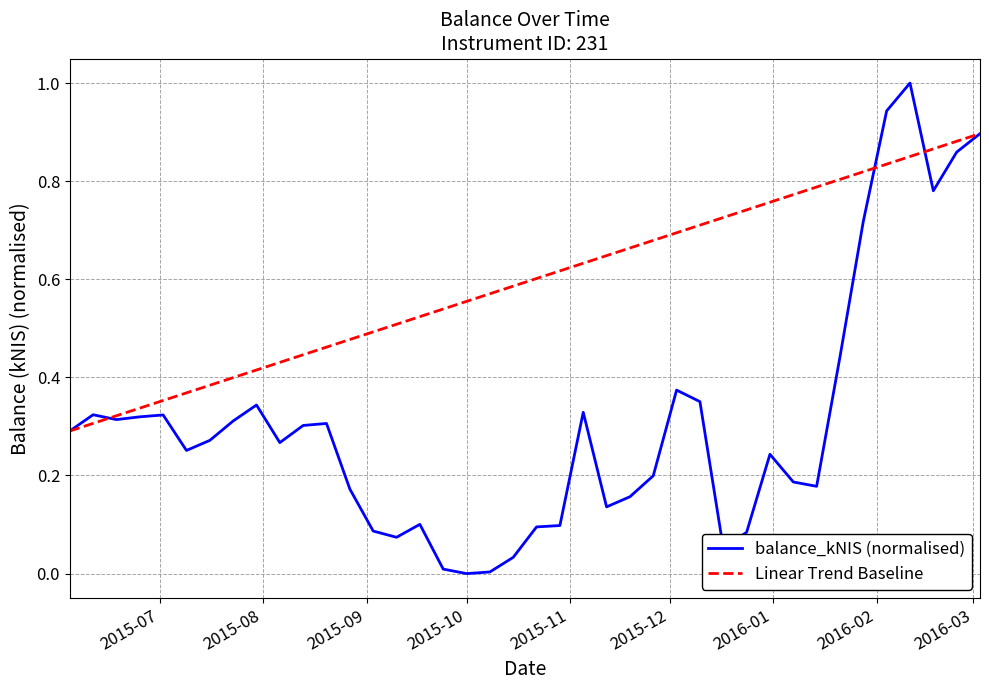

Rank the series by their average value, from lowest to highest.

balance_kNIS (normalised), Linear Trend Baseline